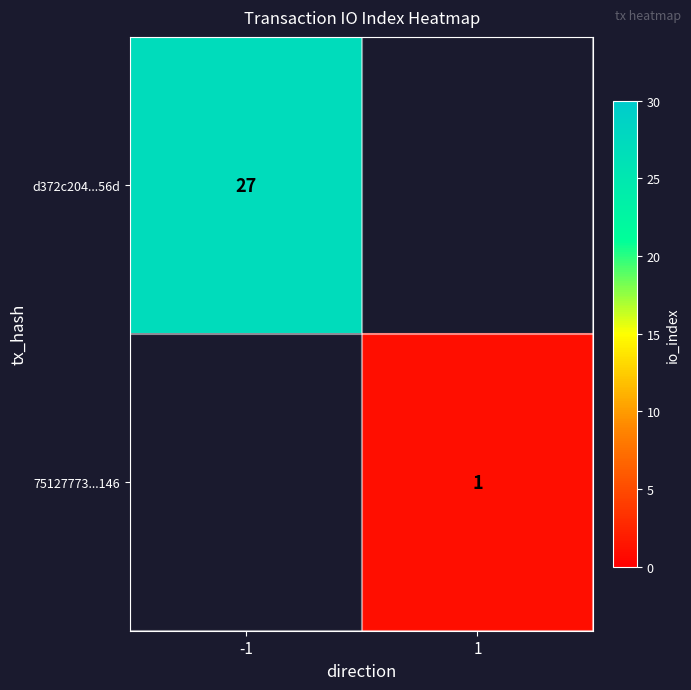

True or false: d372c204...56d has a value of 10 at -1.

False